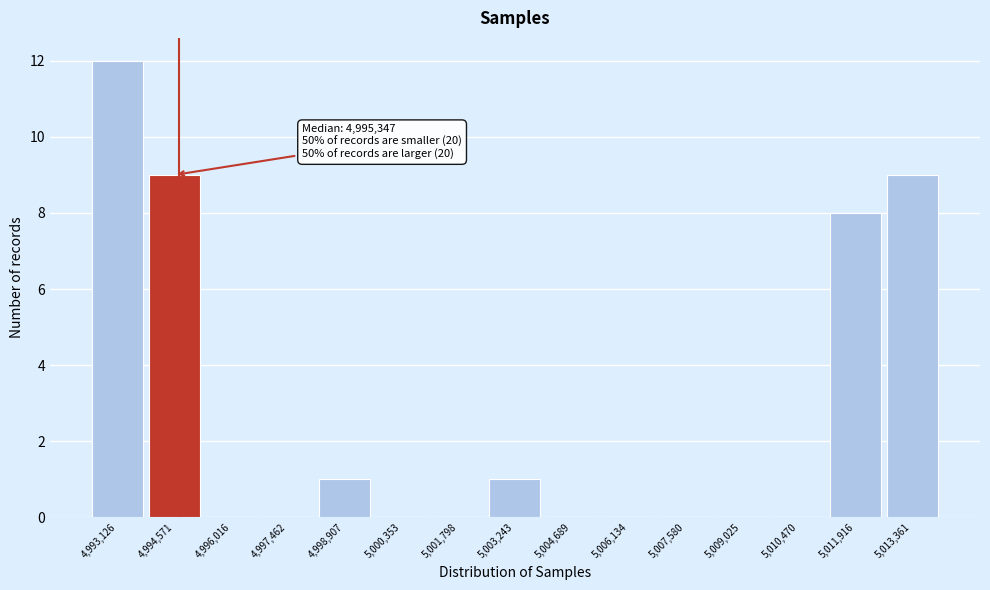

Reading left to right, what are all the values shown in this chart?

4,993,126=12	4,994,571=9	4,996,016=0	4,997,462=0	4,998,907=1	5,000,353=0	5,001,798=0	5,003,243=1	5,004,689=0	5,006,134=0	5,007,580=0	5,009,025=0	5,010,470=0	5,011,916=8	5,013,361=9